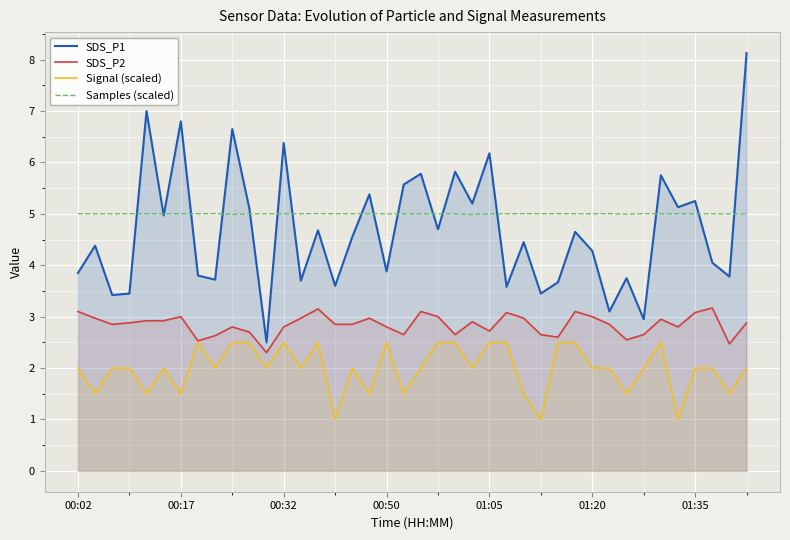

Reading left to right, extract all data points from this chart.

SDS_P1: 3.9	4.4	3.4	3.5	7.0	5.0	6.8	3.8	3.7	6.7	5.1	2.5	6.4	3.7	4.7	3.6	4.5	5.4	3.9	5.6	5.8	4.7	5.8	5.2	6.2	3.6	4.5	3.5	3.7	4.7	4.3	3.1	3.8	3.0	5.8	5.1	5.2	4.0	3.8	8.1
SDS_P2: 3.1	3.0	2.9	2.9	2.9	2.9	3.0	2.5	2.6	2.8	2.7	2.3	2.8	3.0	3.1	2.9	2.9	3.0	2.8	2.6	3.1	3.0	2.6	2.9	2.7	3.1	3.0	2.6	2.6	3.1	3.0	2.9	2.5	2.6	3.0	2.8	3.1	3.2	2.5	2.9
Signal (scaled): 2.0	1.5	2.0	2.0	1.5	2.0	1.5	2.5	2.0	2.5	2.5	2.0	2.5	2.0	2.5	1.0	2.0	1.5	2.5	1.5	2.0	2.5	2.5	2.0	2.5	2.5	1.5	1.0	2.5	2.5	2.0	2.0	1.5	2.0	2.5	1.0	2.0	2.0	1.5	2.0
Samples (scaled): 5.0	5.0	5.0	5.0	5.0	5.0	5.0	5.0	5.0	5.0	5.0	5.0	5.0	5.0	5.0	5.0	5.0	5.0	5.0	5.0	5.0	5.0	5.0	5.0	5.0	5.0	5.0	5.0	5.0	5.0	5.0	5.0	5.0	5.0	5.0	5.0	5.0	5.0	5.0	5.0